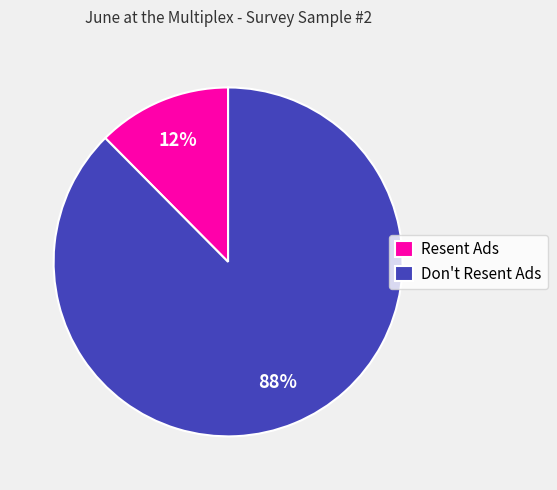

To the nearest percent, what is the average slice percentage?

50%